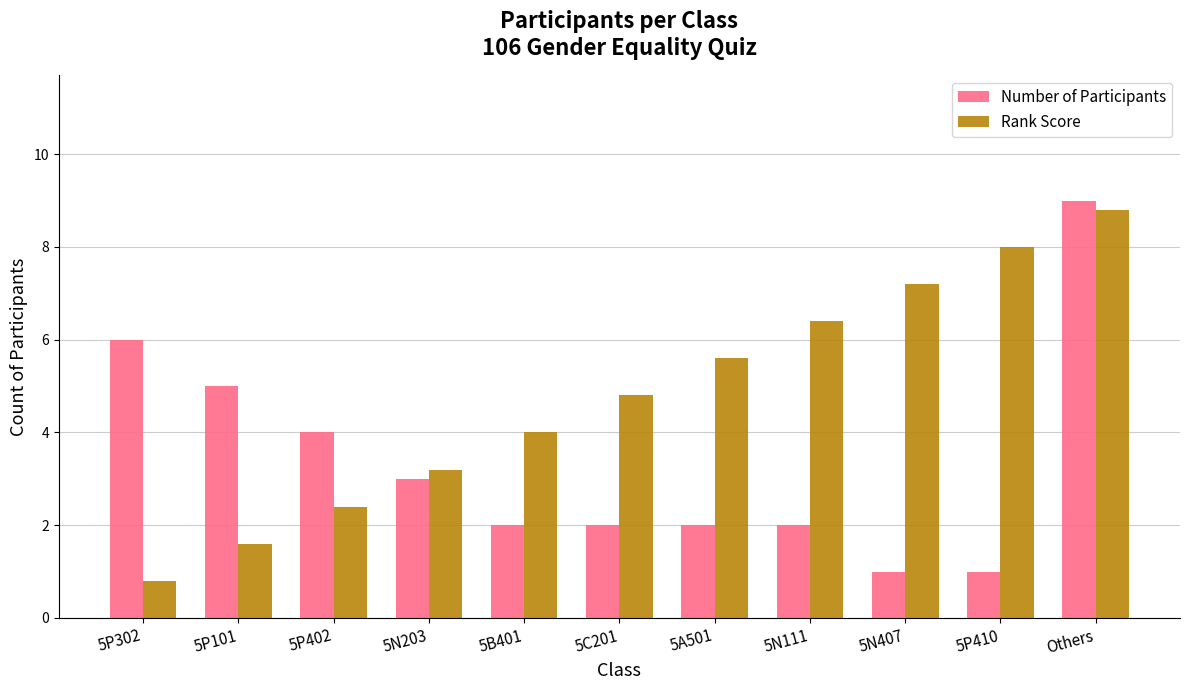

Count the Number of Participants values in the range 2 to 5.

7